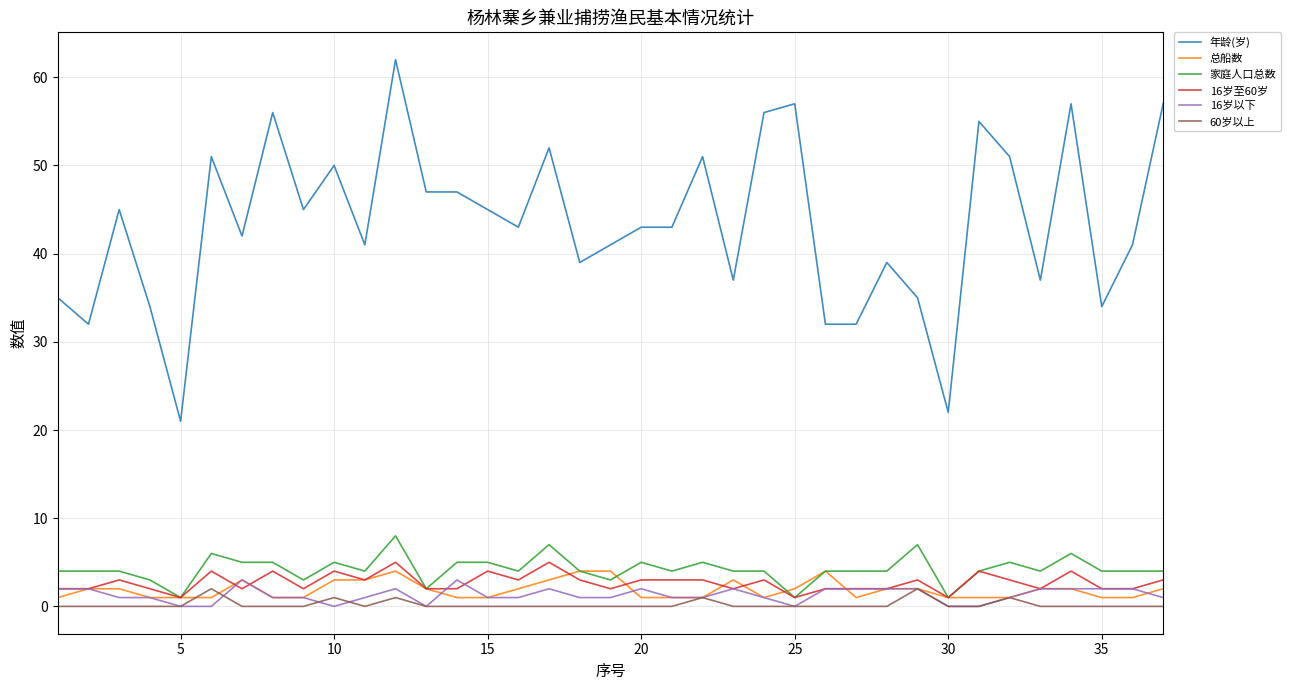

How many lines are shown in the chart?

6